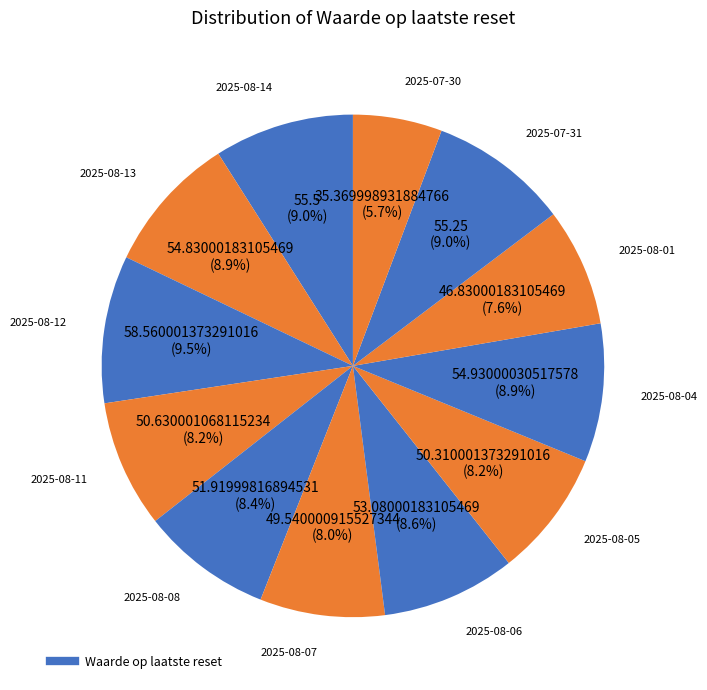

Count the number of slices in the pie.

12